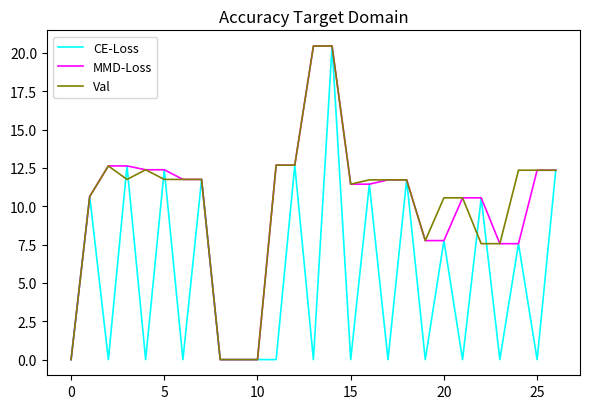

At how many categories does at least one series exceed 5?

23